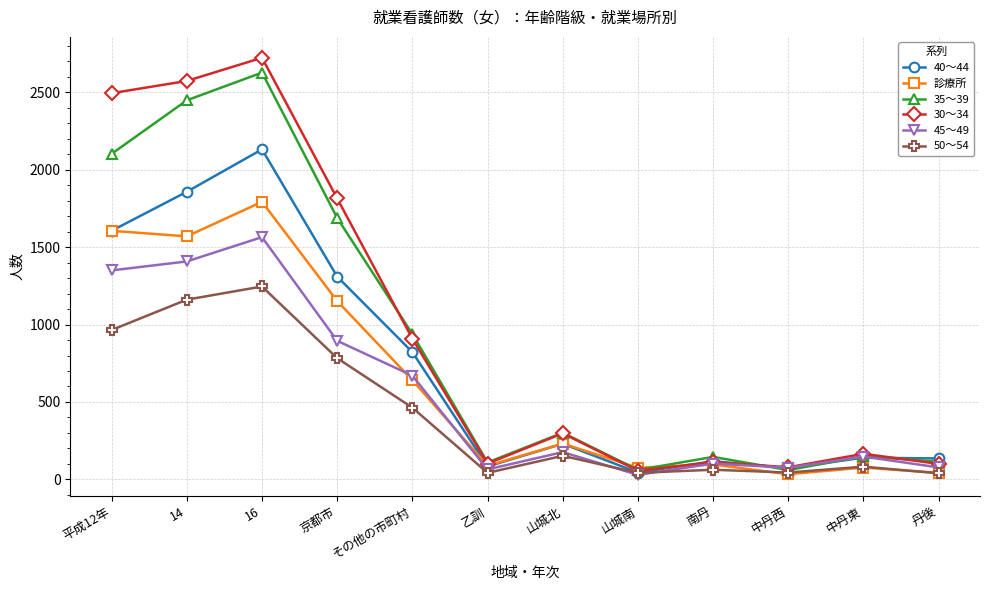

Which series has the largest total across all categories?

30～34